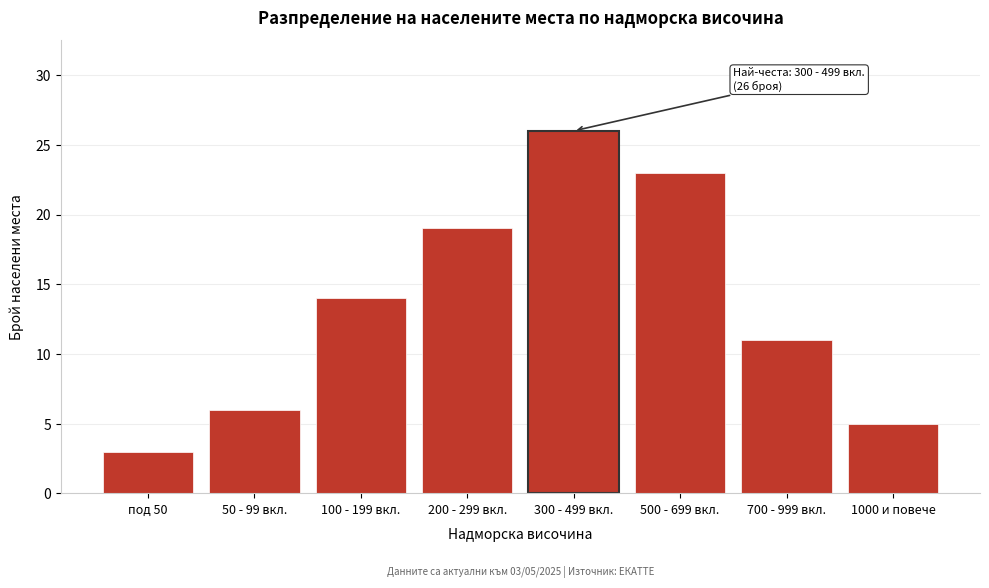

Reading right to left, list all the values displayed in this chart.

5	11	23	26	19	14	6	3